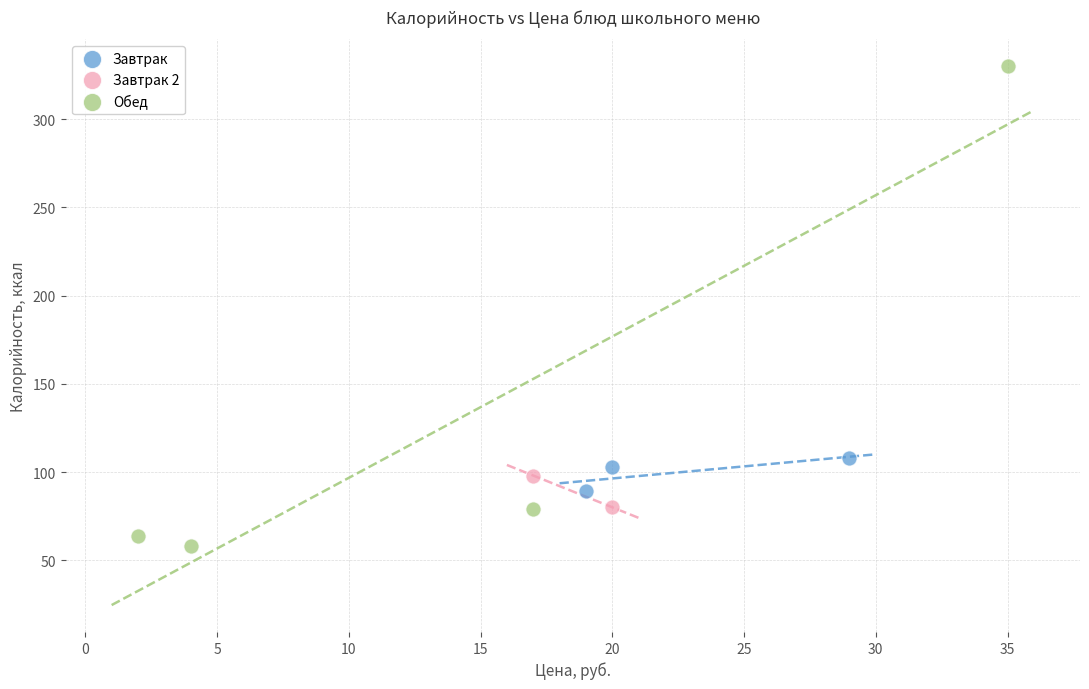

Which series has the largest Y range (max minus min)?

Обед